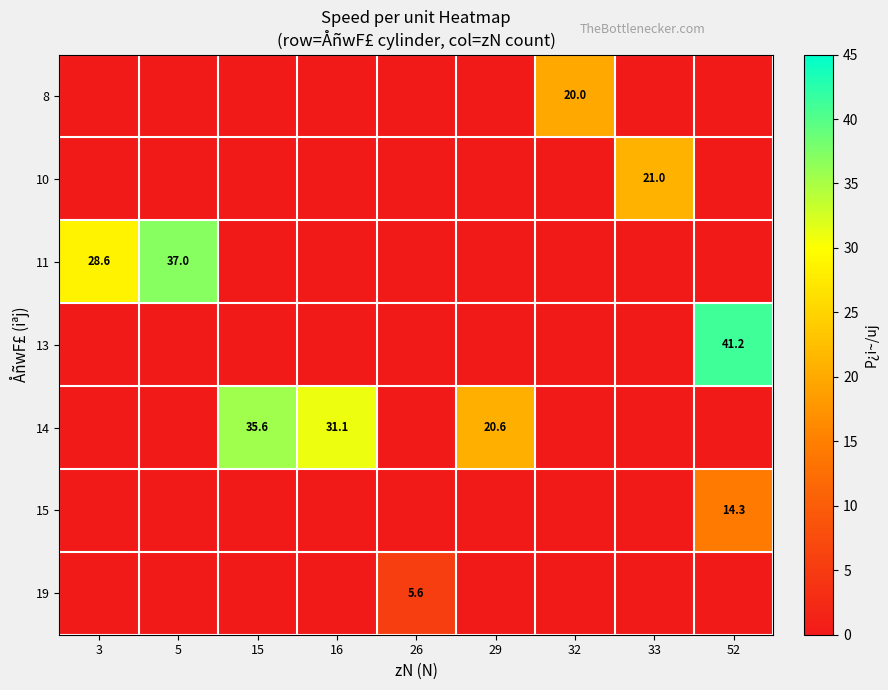

At how many categories does at least one series exceed 19?

8